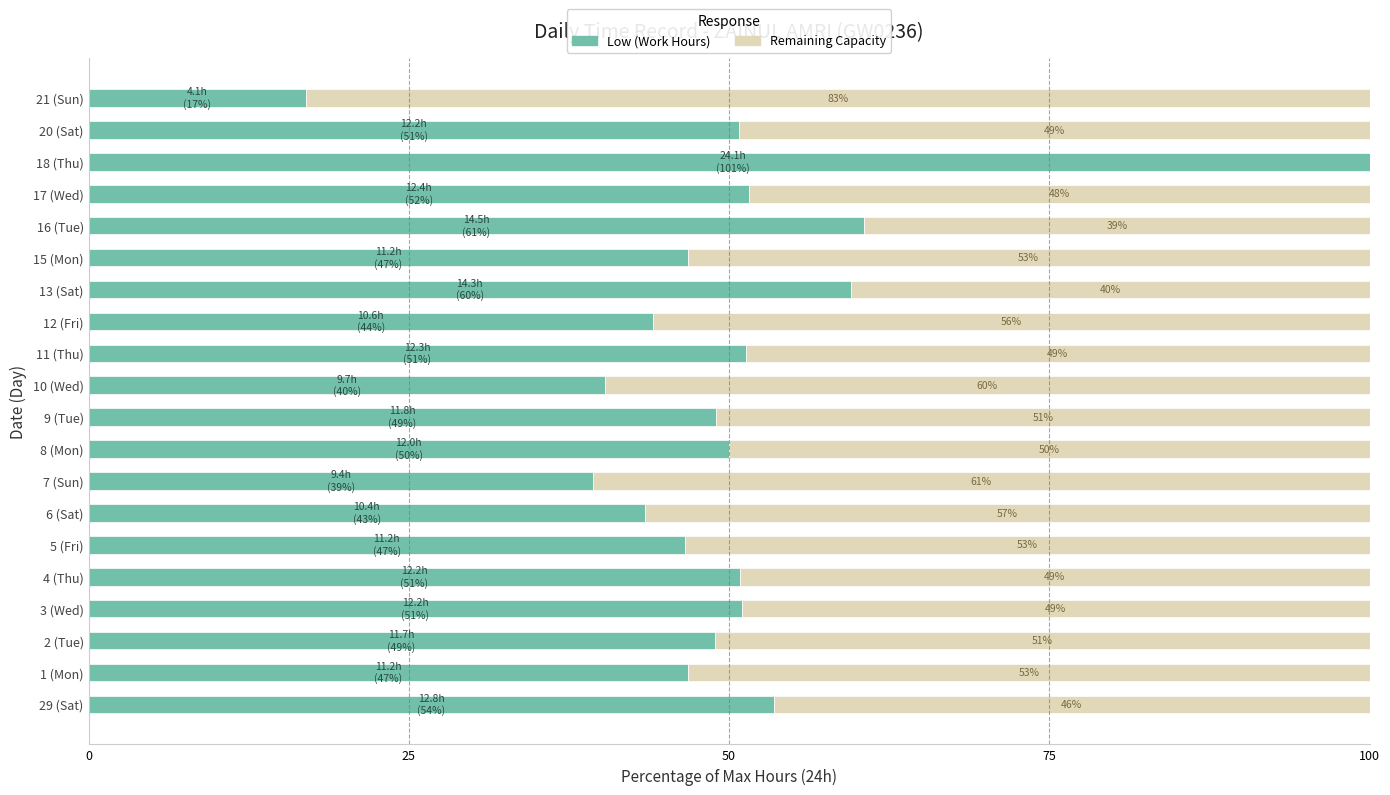

How many bars are there in each group?

2